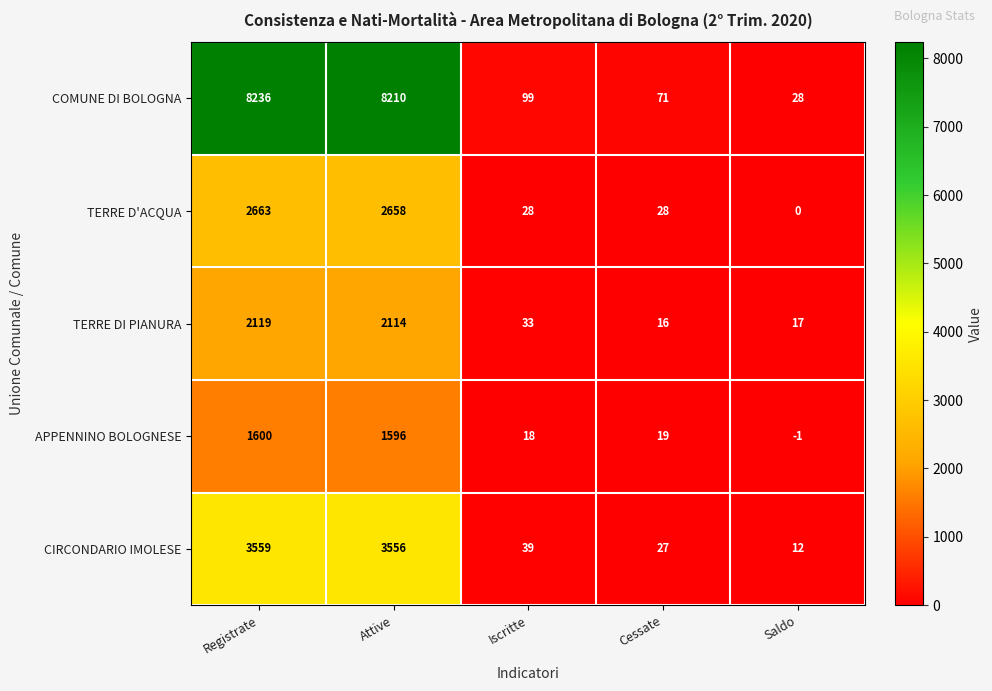

How many distinct data groups are displayed?

5